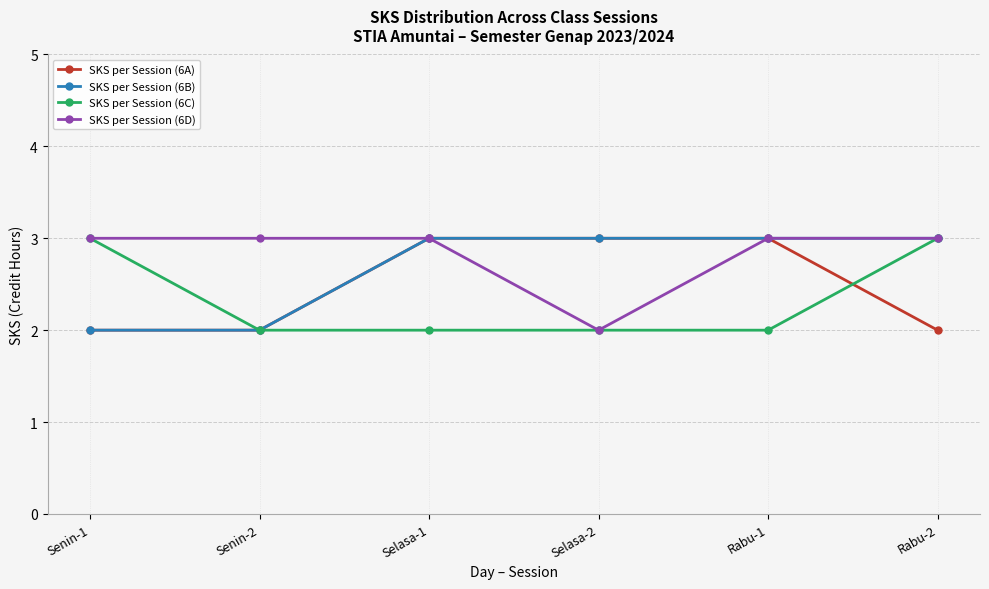

Reading right to left, list all the values displayed in this chart.

SKS per Session (6A): 2	3	3	3	2	2
SKS per Session (6B): 3	3	3	3	2	2
SKS per Session (6C): 3	2	2	2	2	3
SKS per Session (6D): 3	3	2	3	3	3